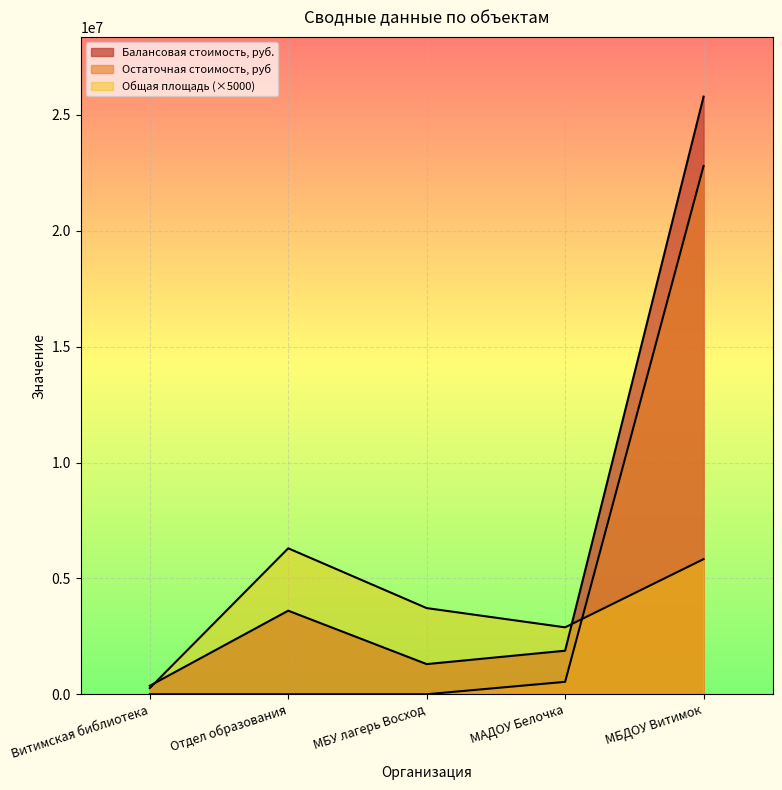

Which category has the lowest value in the Общая площадь series?

Витимская библиотека